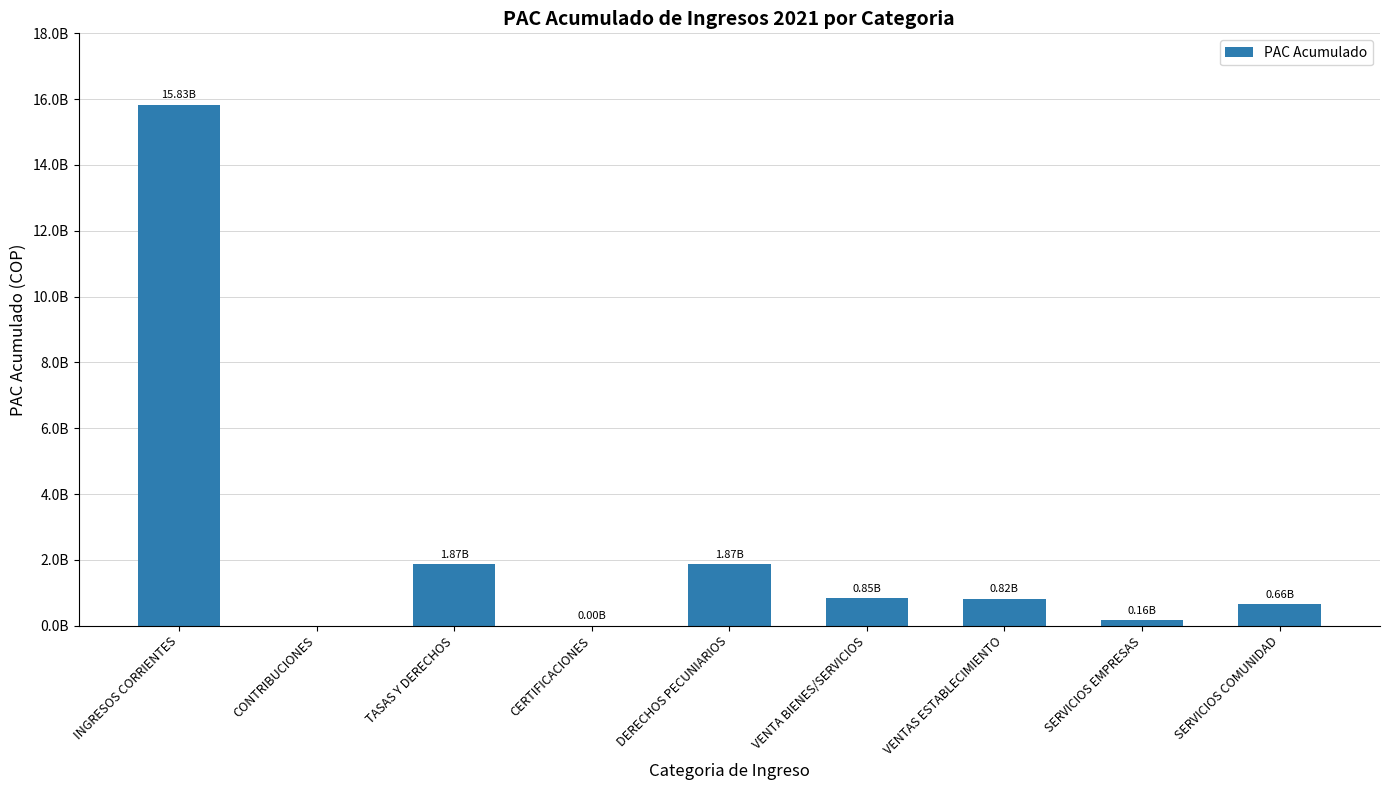

At which category does the chart reach its peak across all series?

INGRESOS CORRIENTES